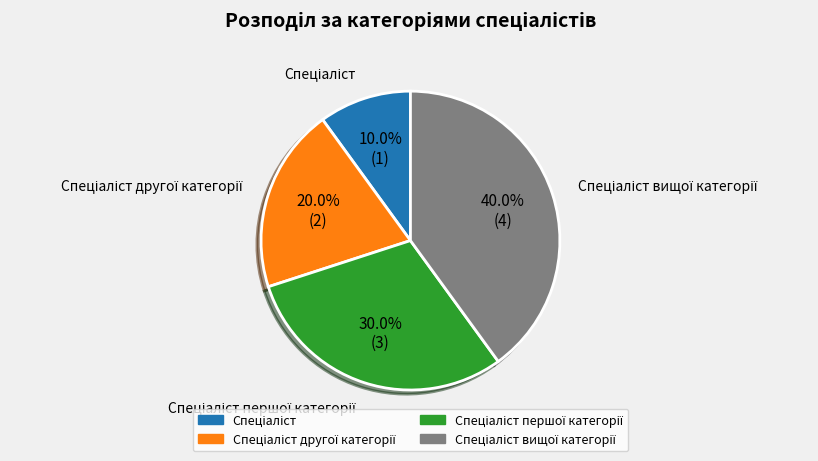

Is there a majority slice in this chart?

No